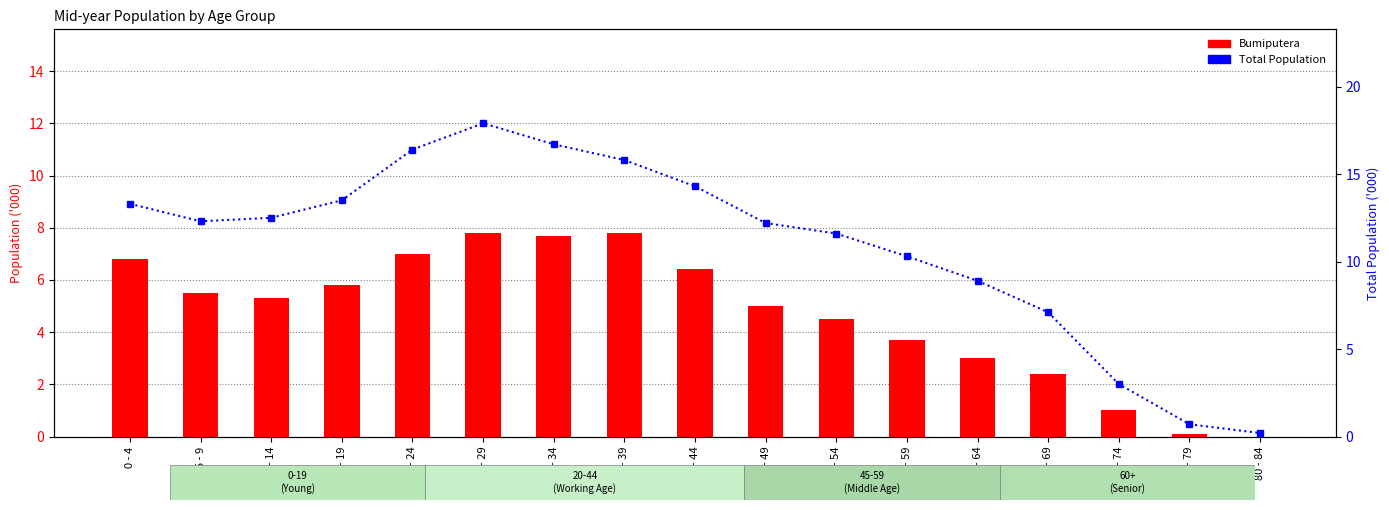

Reading left to right, list all the values displayed in this chart.

Bumiputera: 0 - 4=6.8	5 - 9=5.5	10 - 14=5.3	15 - 19=5.8	20 - 24=7.0	25 - 29=7.8	30 - 34=7.7	35 - 39=7.8	40 - 44=6.4	45 - 49=5.0	50 - 54=4.5	55 - 59=3.7	60 - 64=3.0	65 - 69=2.4	70 - 74=1.0	75 - 79=0.1	80 - 84=0.0
Total Population: 0 - 4=13.3	5 - 9=12.3	10 - 14=12.5	15 - 19=13.5	20 - 24=16.4	25 - 29=17.9	30 - 34=16.7	35 - 39=15.8	40 - 44=14.3	45 - 49=12.2	50 - 54=11.6	55 - 59=10.3	60 - 64=8.9	65 - 69=7.1	70 - 74=3.0	75 - 79=0.7	80 - 84=0.2